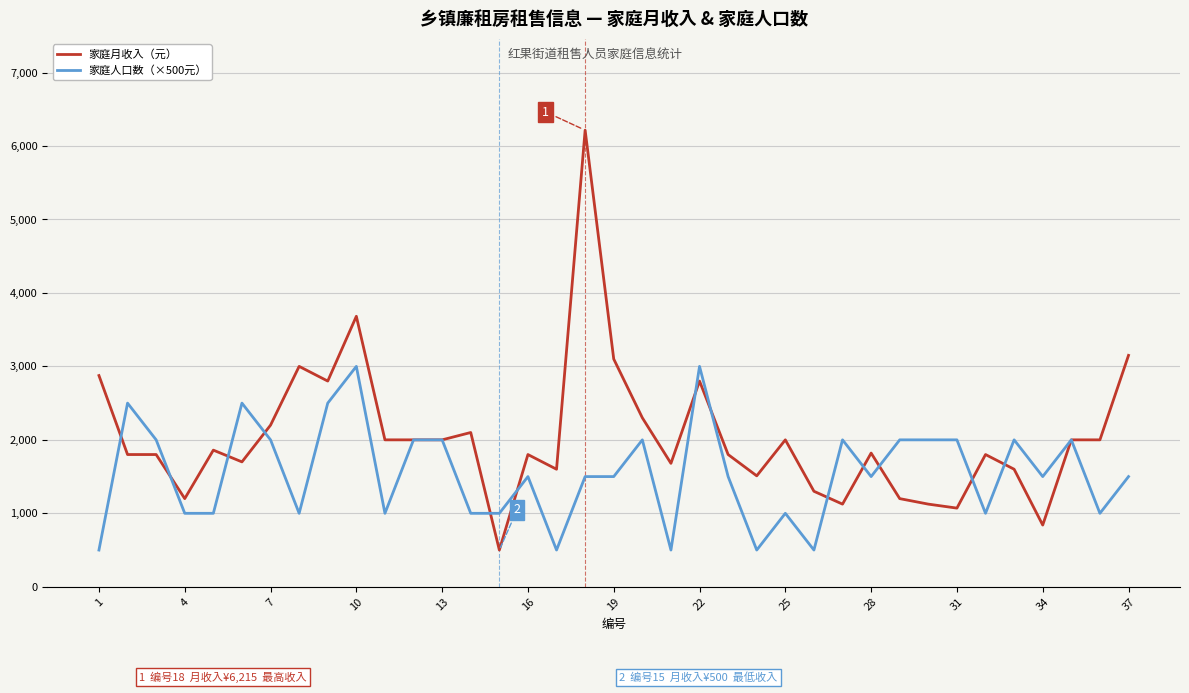

What is the difference between the maximum and minimum values in the 家庭月收入（元） series?

5715.0